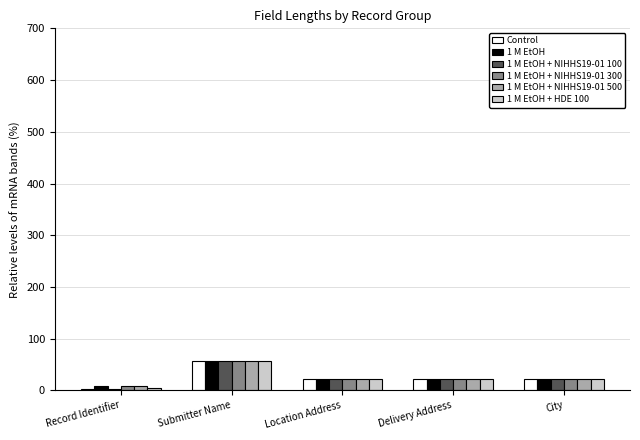

How many bars are there in each group?

6